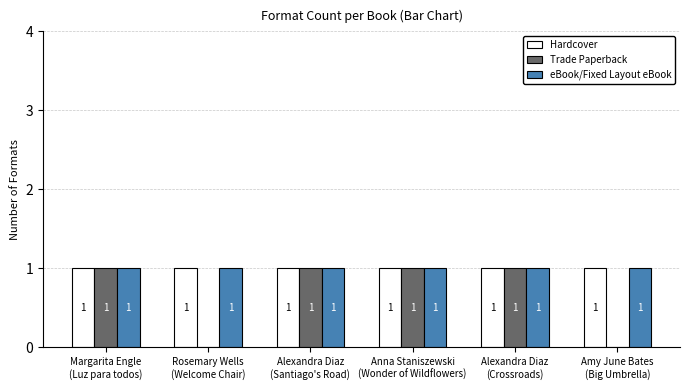

What is the sum of all Trade Paperback values?

4